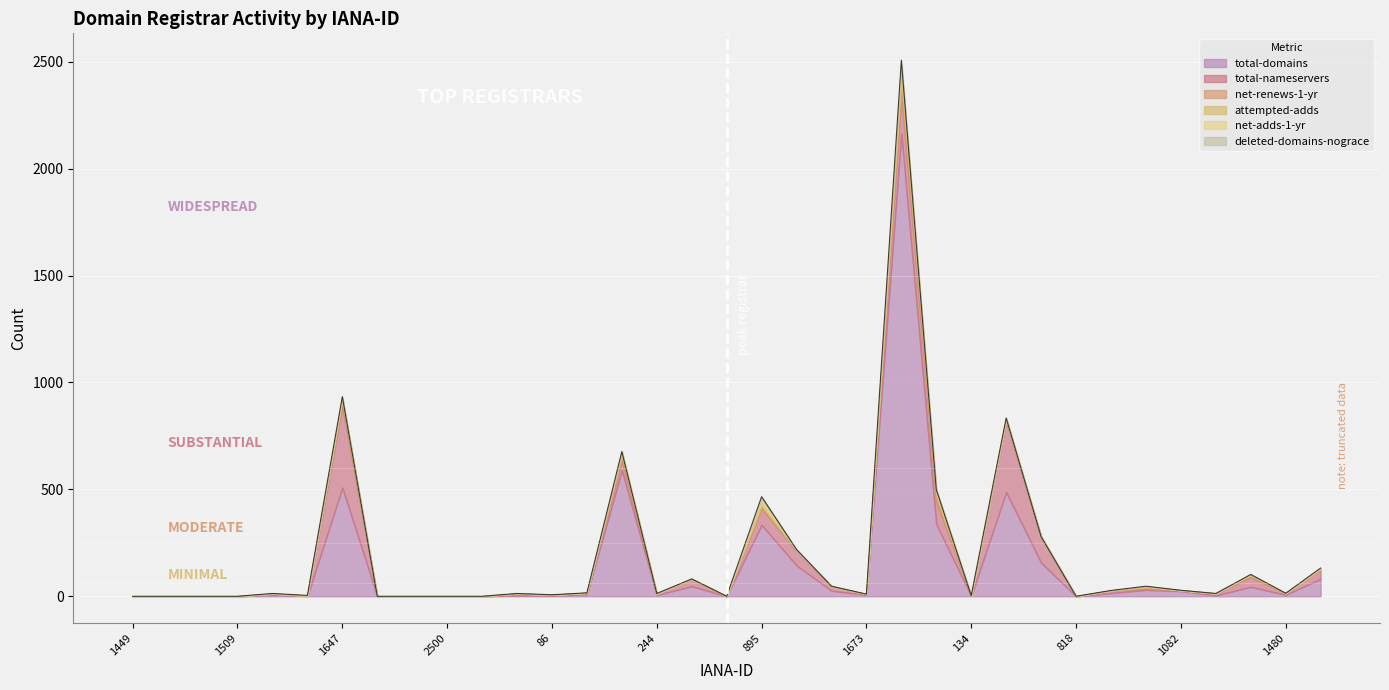

Where is net-renews-1-yr nearest to the value 37?

1647